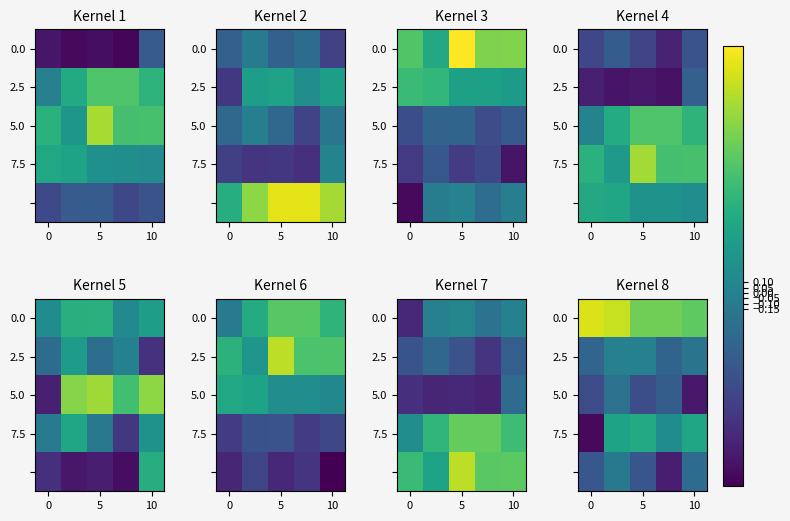

Is the value of 5.0 at 0 greater than the value of 7.5 at 5?

No